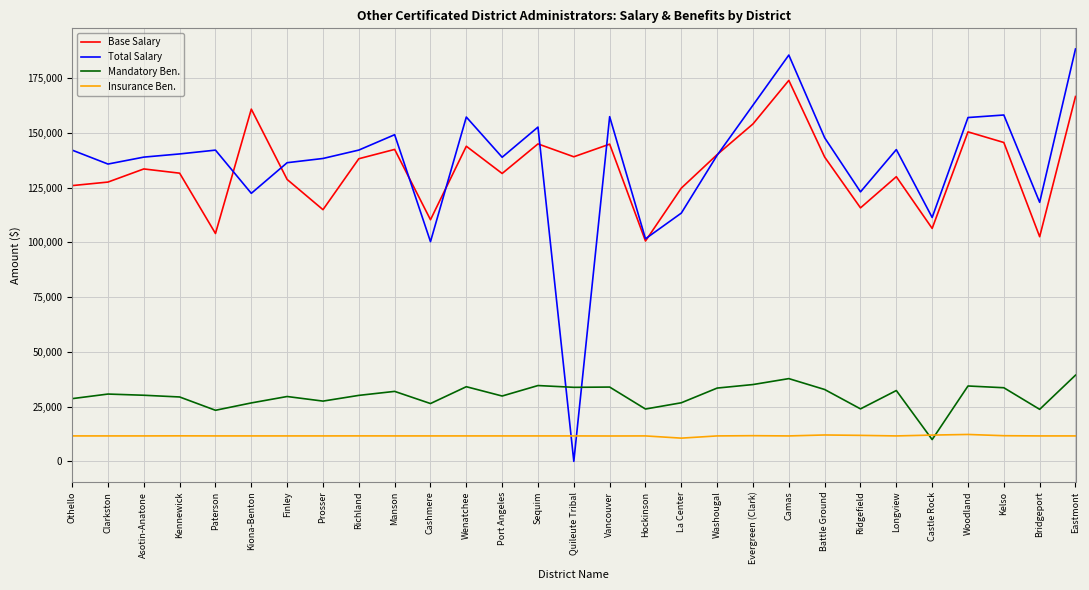

What position from the left is Vancouver?

16